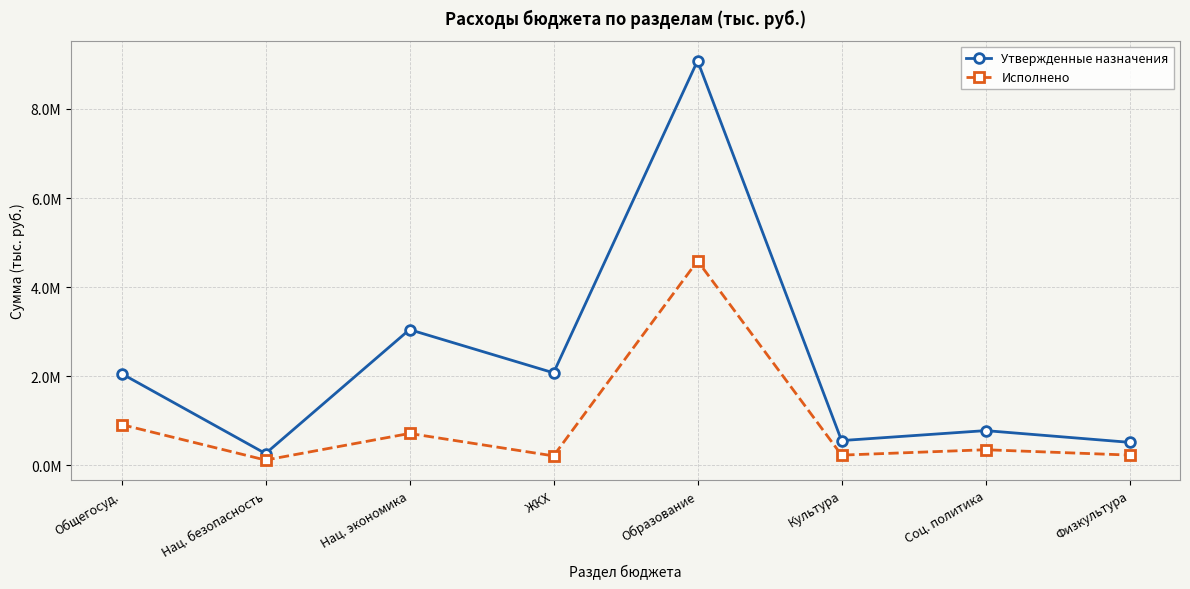

How many interior local peaks does the Исполнено series have?

3